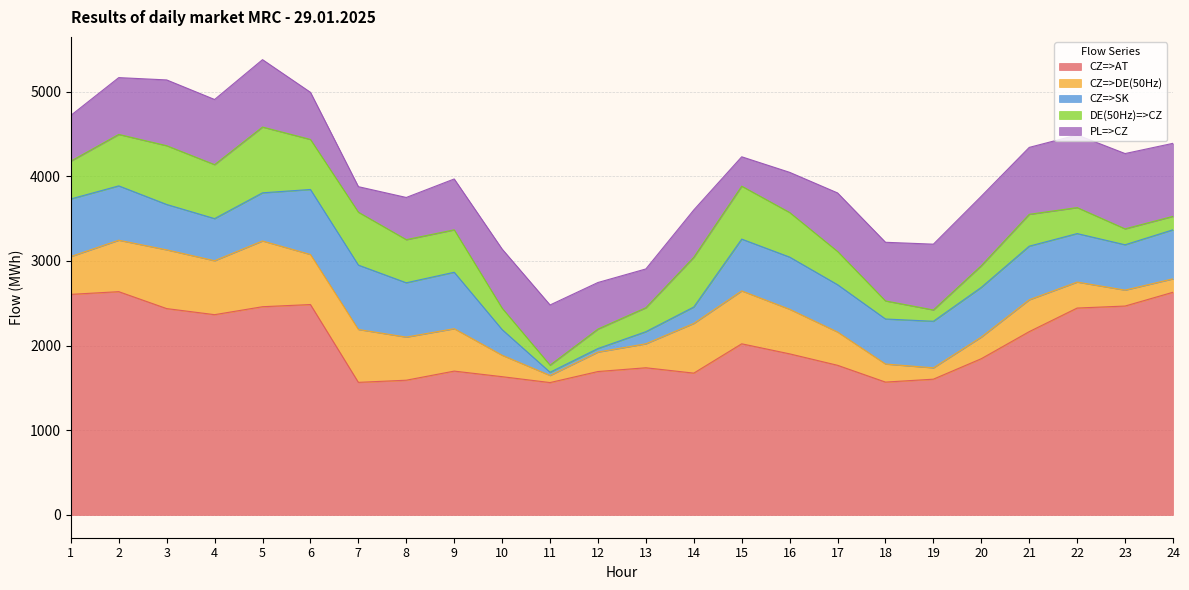

Which series has the largest total across all categories?

CZ=>AT